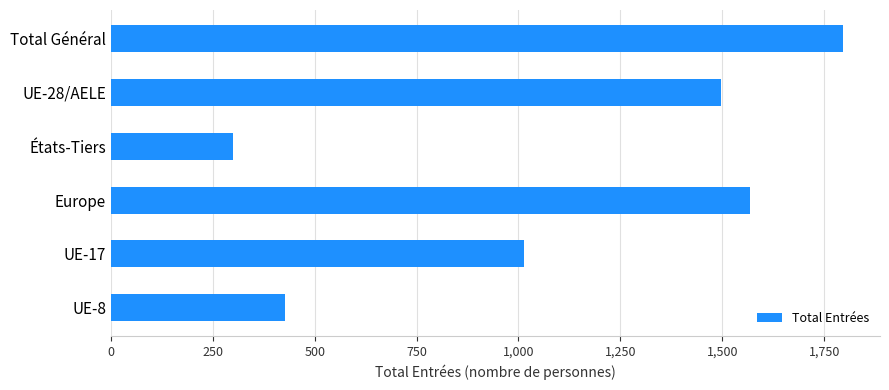

What is the value of the 3rd bar from the top?

300